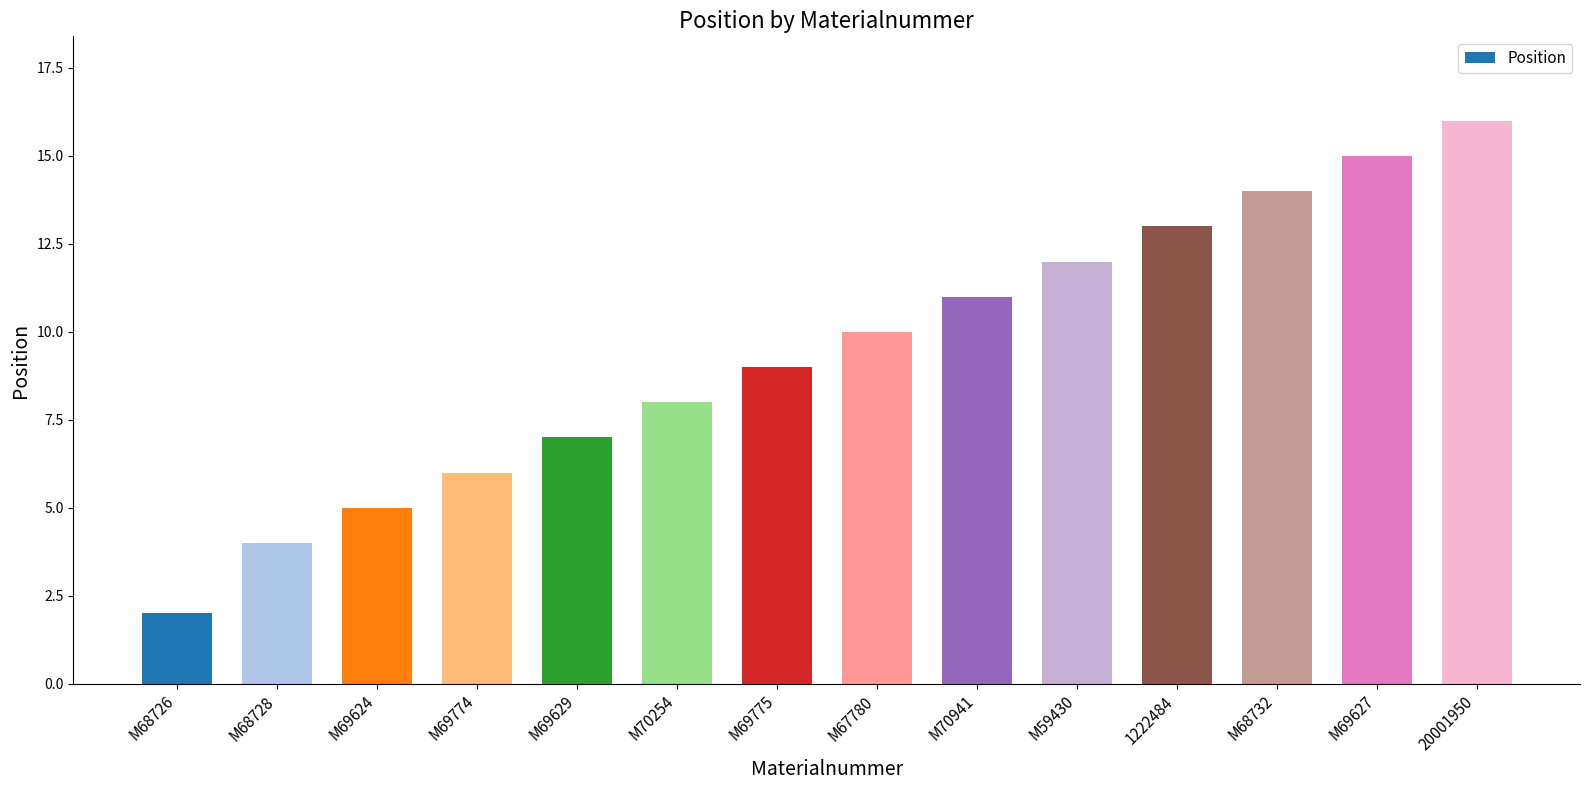

What is the label of the 1st bar from the right?

20001950